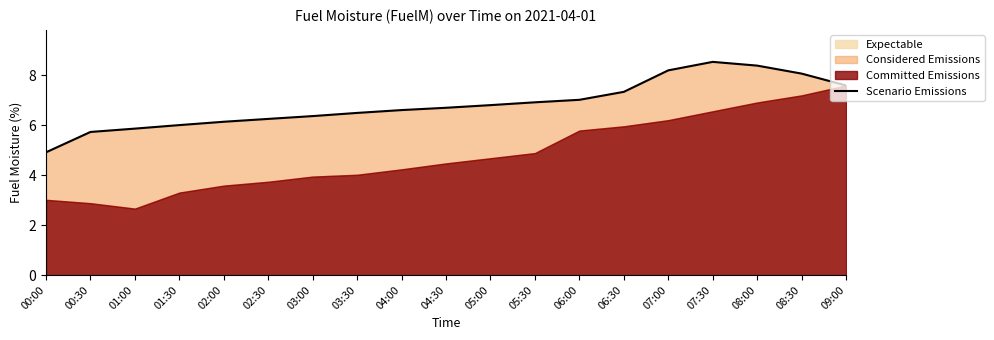

Rank the categories by value from lowest to highest.

00:00, 00:30, 01:00, 01:30, 02:00, 02:30, 03:00, 03:30, 04:00, 04:30, 05:00, 05:30, 06:00, 06:30, 09:00, 08:30, 07:00, 08:00, 07:30